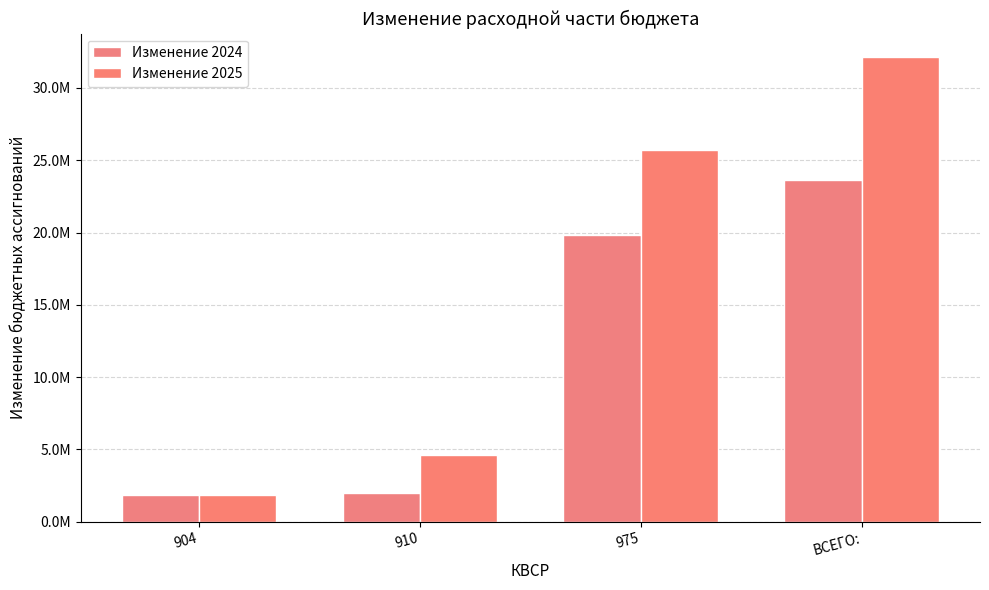

Does the chart contain any negative values?

No